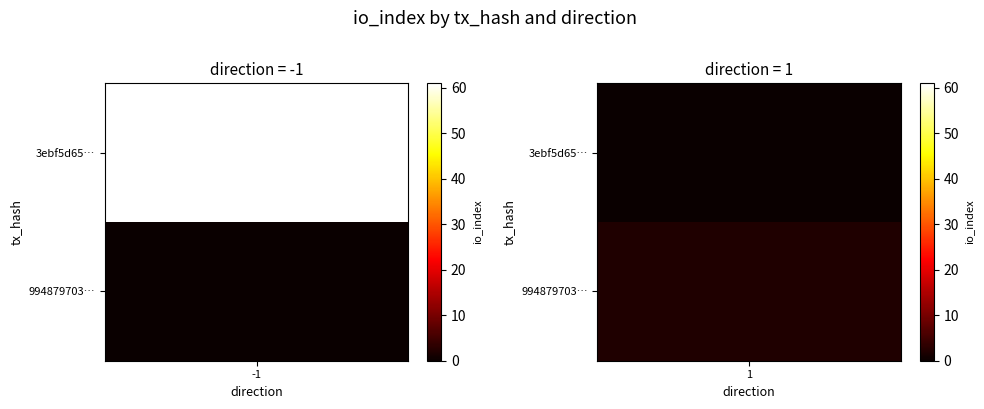

What is the difference between the 3ebf5d65149cf6eac38135fe16bf368162153f8 values at io_index and direction?

62